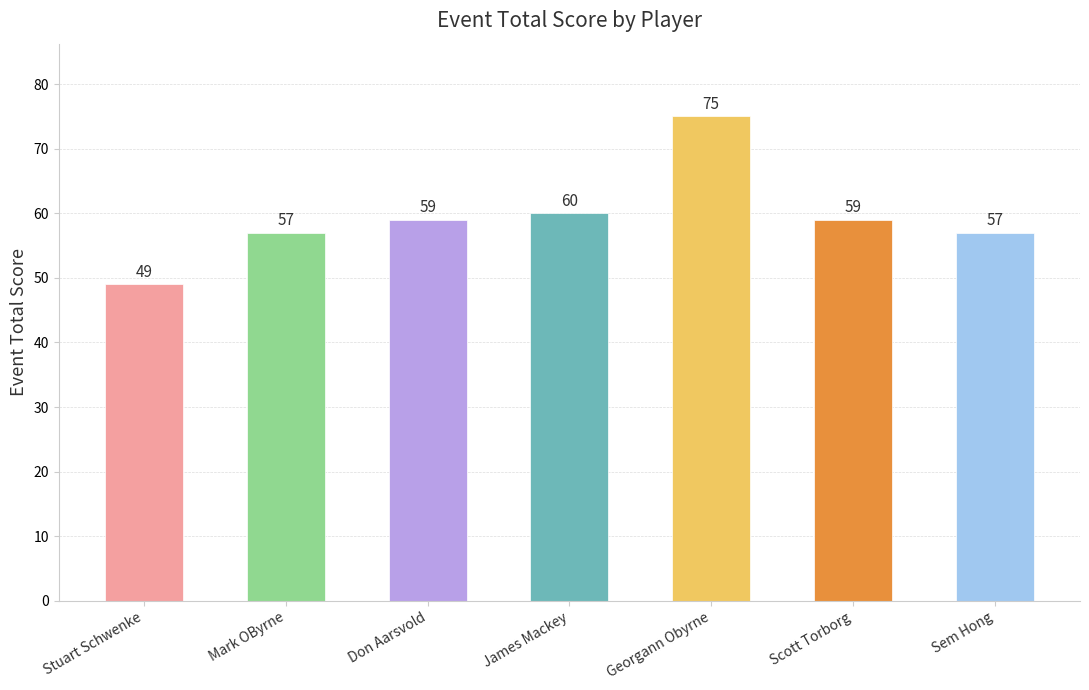

Which has a higher value, Don Aarsvold or Sem Hong?

Don Aarsvold